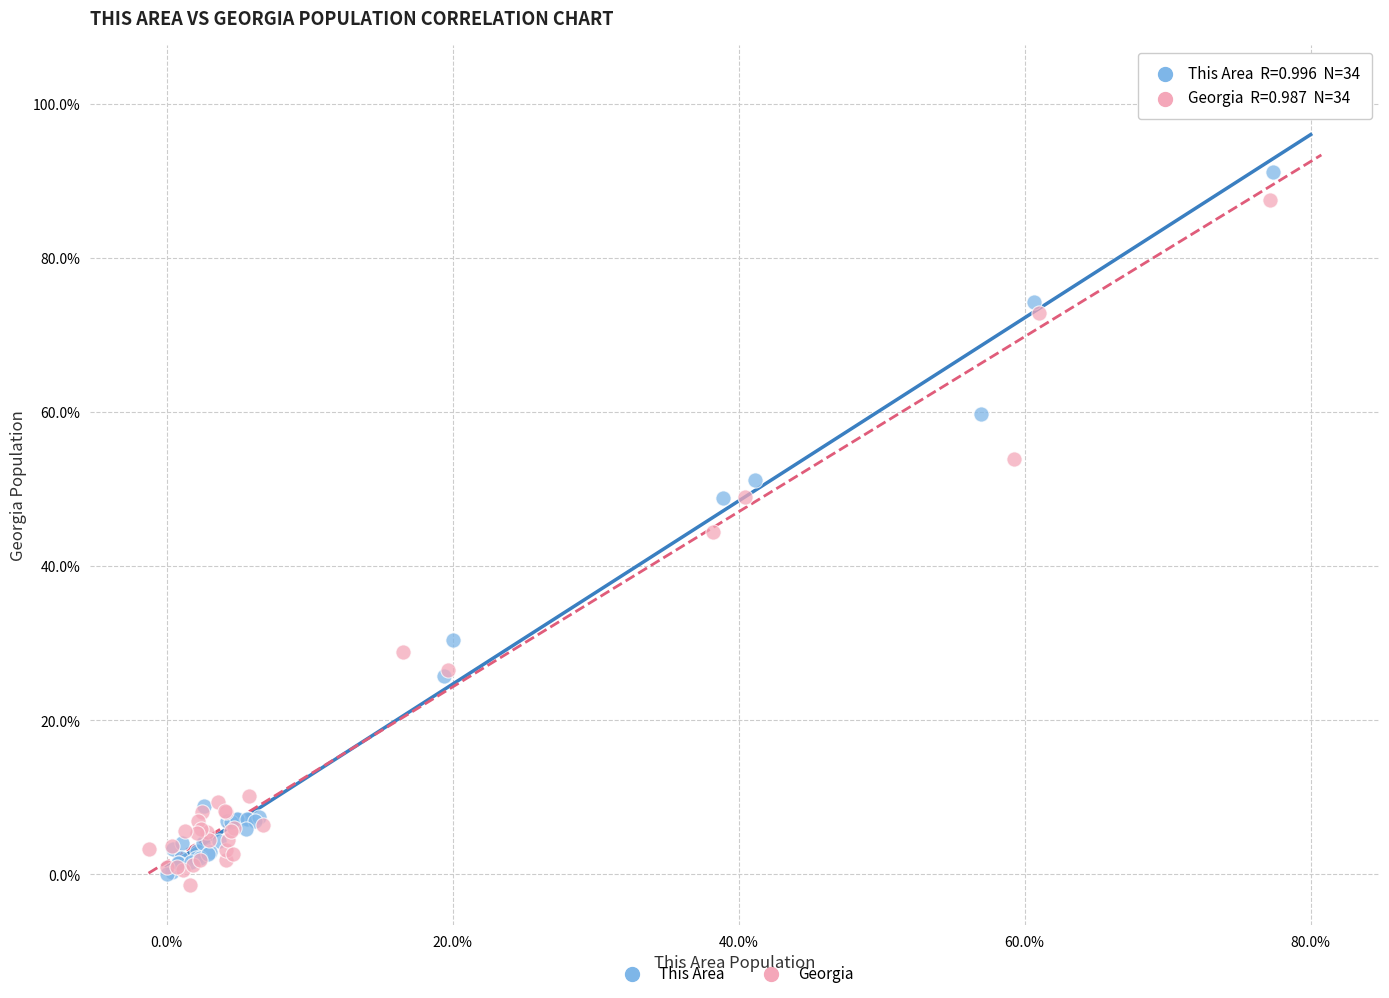

Which series has the largest Y range (max minus min)?

Georgia